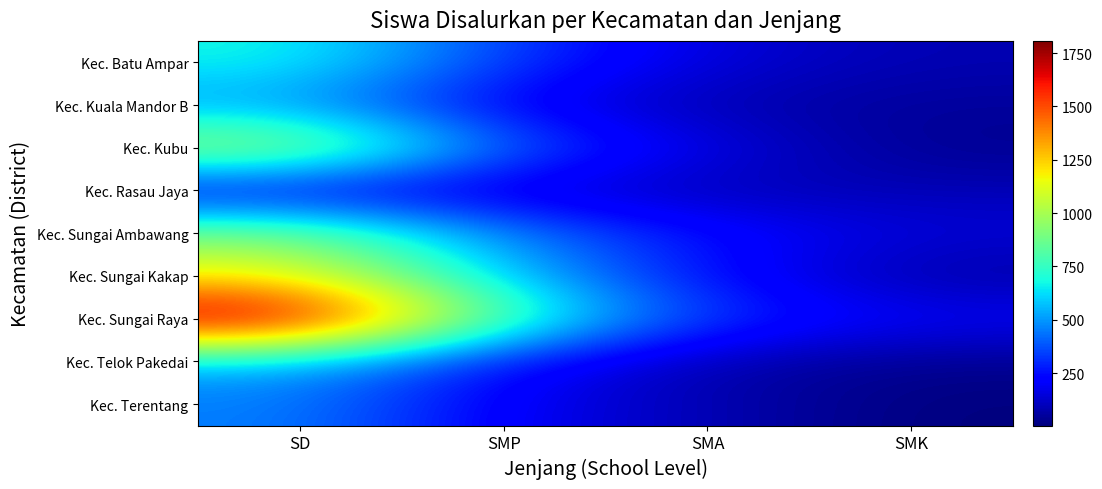

What is the spread (max minus min) of values at SMP?

658